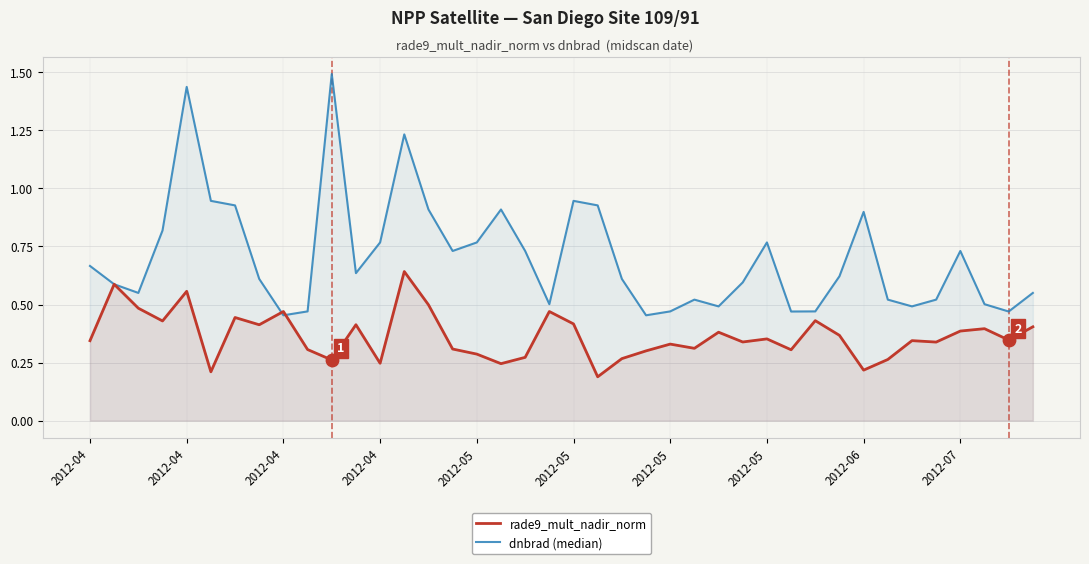

Which series contains the highest Y value?

dnbrad (median)